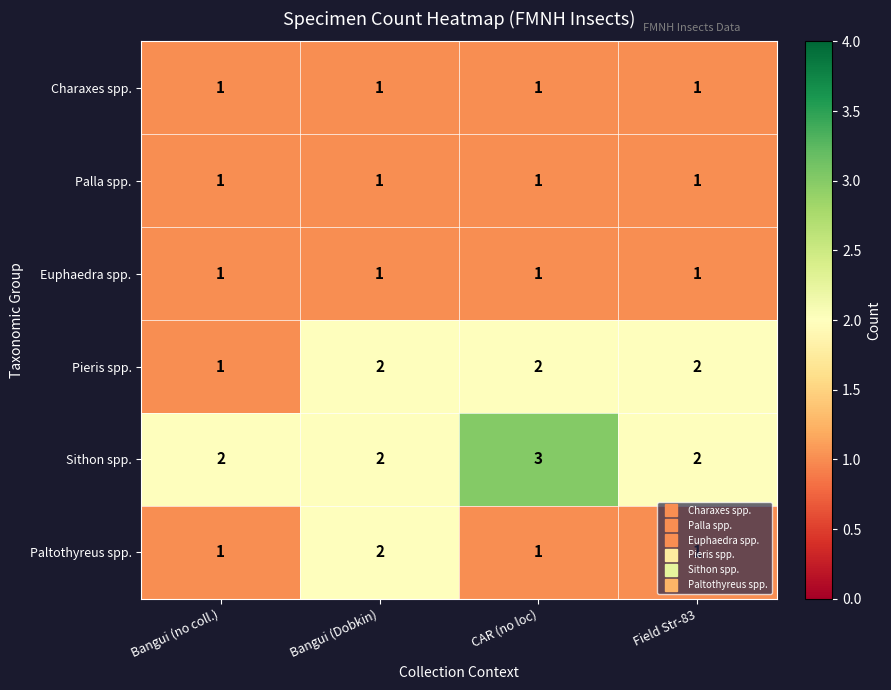

The value of Palla spp. at Bangui (no coll.) is 1. True or false?

True